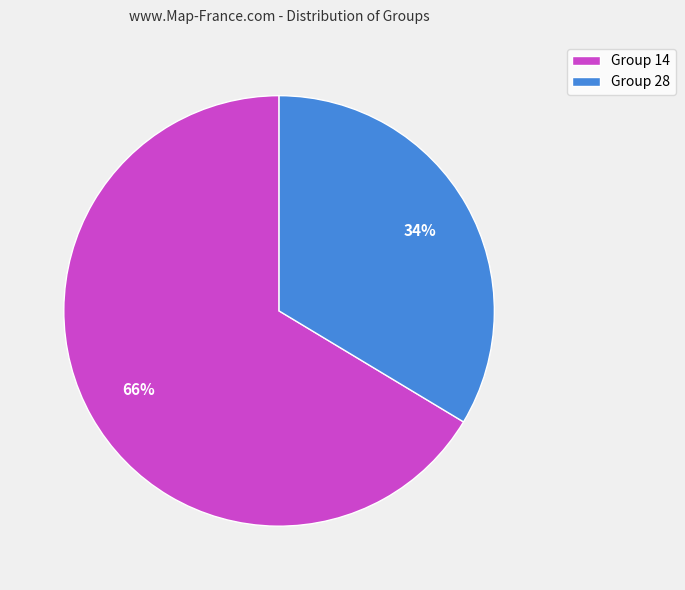

To the nearest percent, what is the average slice percentage?

50%